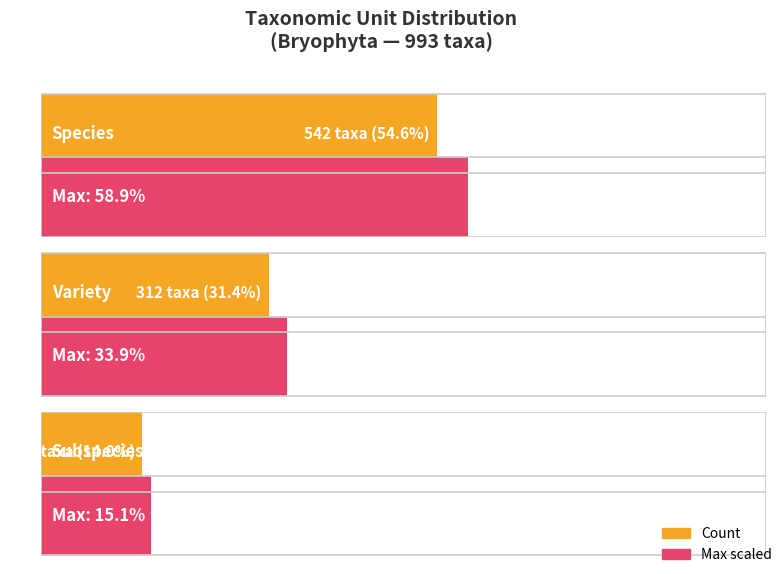

Are the bars grouped side by side (vs. stacked)?

Yes